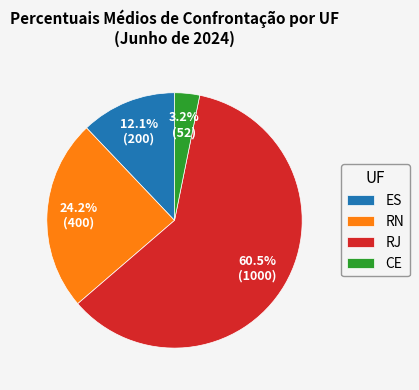

To the nearest percent, what is the difference between the largest and smallest slice percentages?

57%